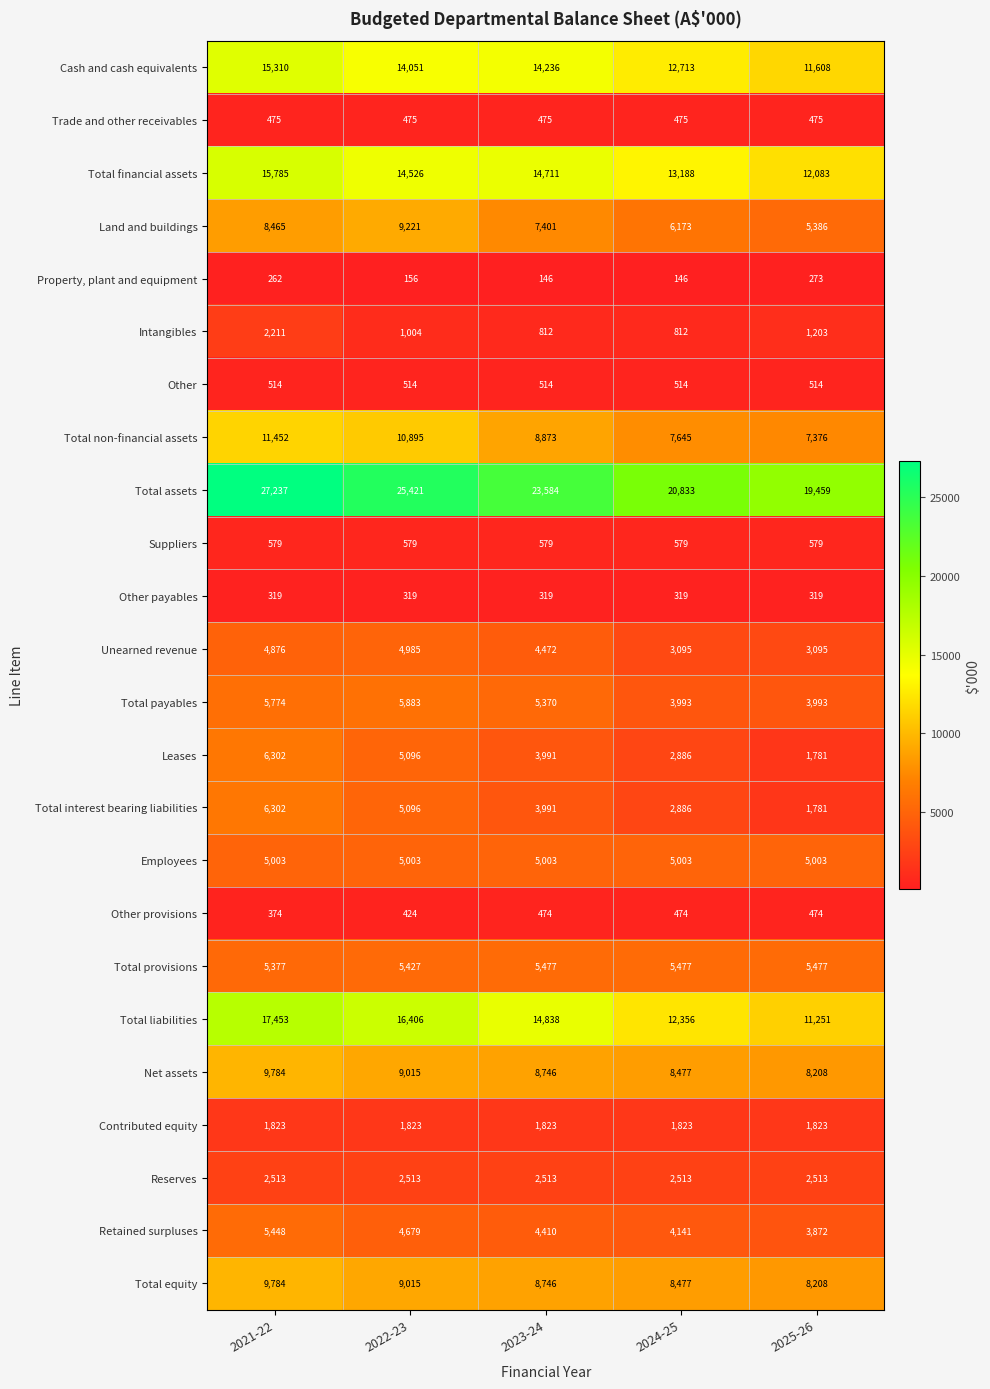

What is the greatest value displayed?

27237